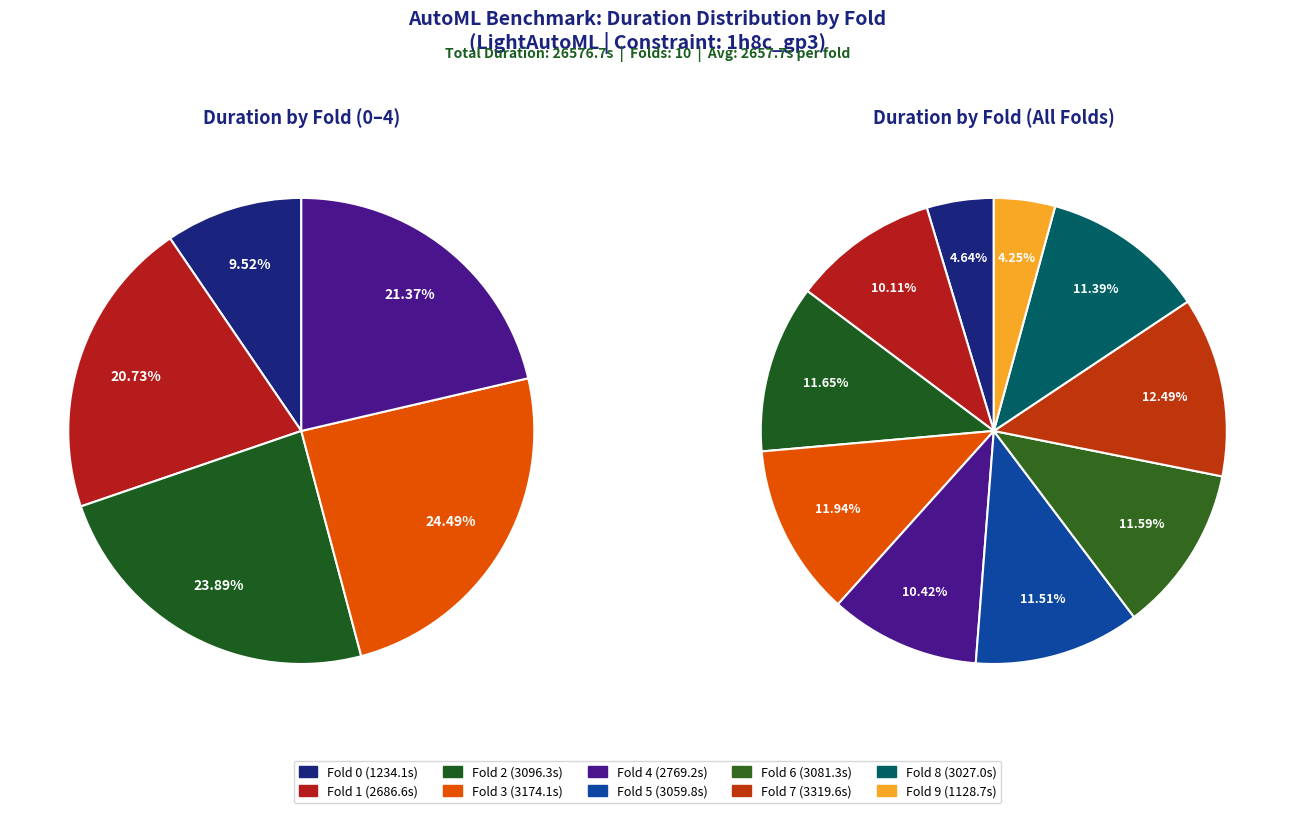

To the nearest percent, what portion does Fold 4 represent?

10%